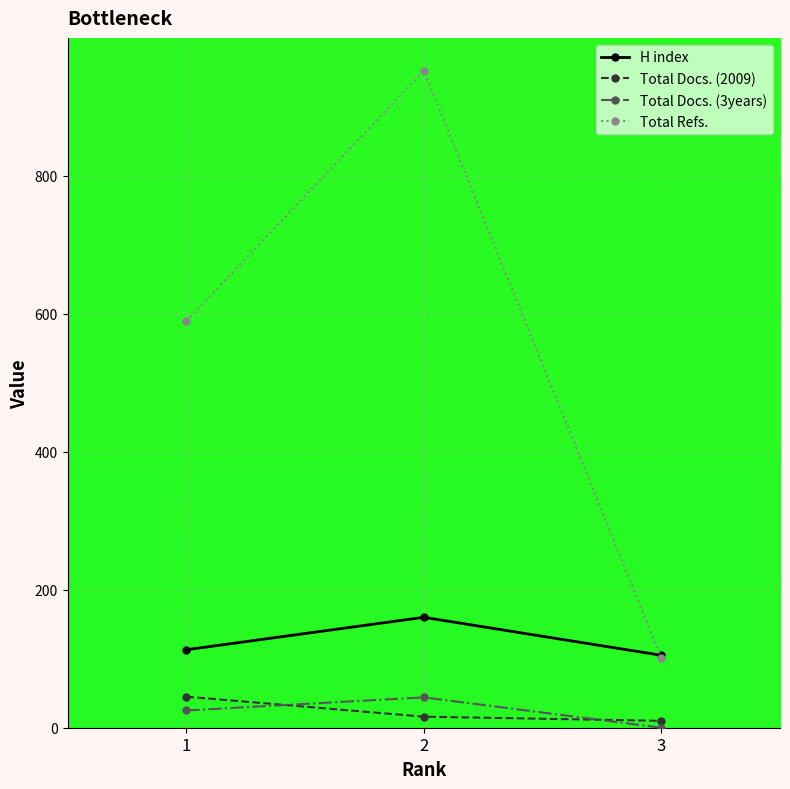

Reading left to right, extract all data points from this chart.

H index: 1=113	2=160	3=105
Total Docs. (2009): 1=45	2=16	3=10
Total Docs. (3years): 1=25	2=44	3=0
Total Refs.: 1=589	2=952	3=101